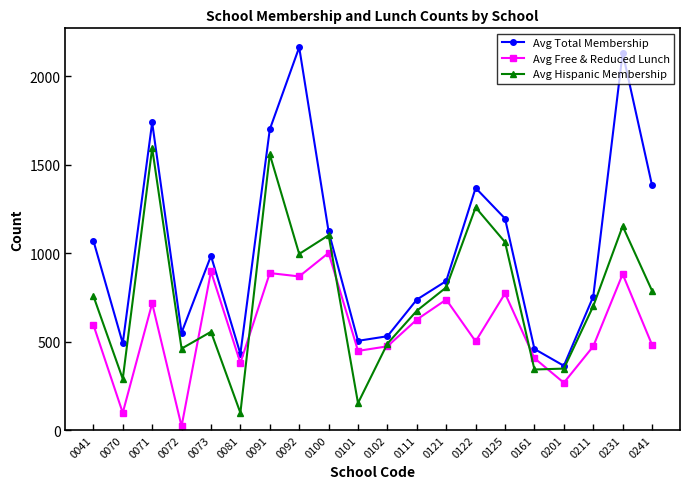

What is the maximum value shown in the chart?

2163